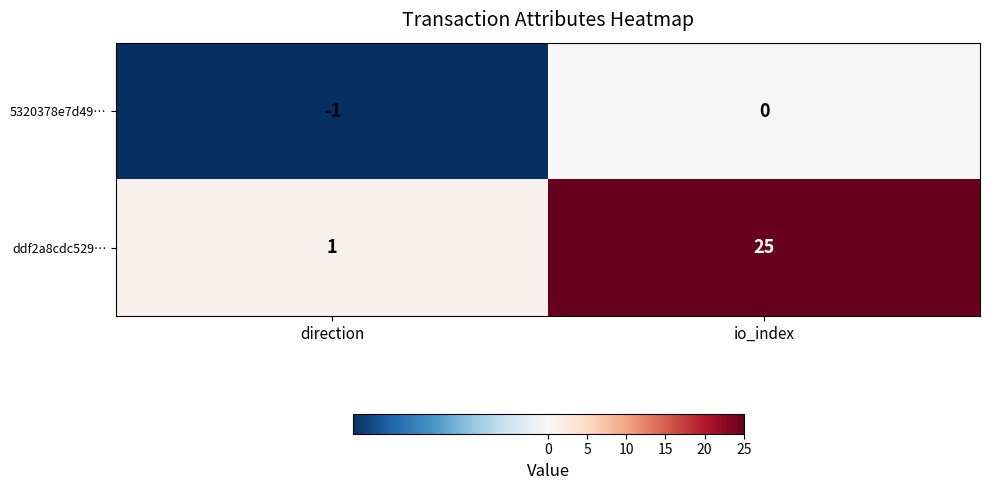

Rank the series at direction from highest to lowest value.

ddf2a8cdc529…, 5320378e7d49…